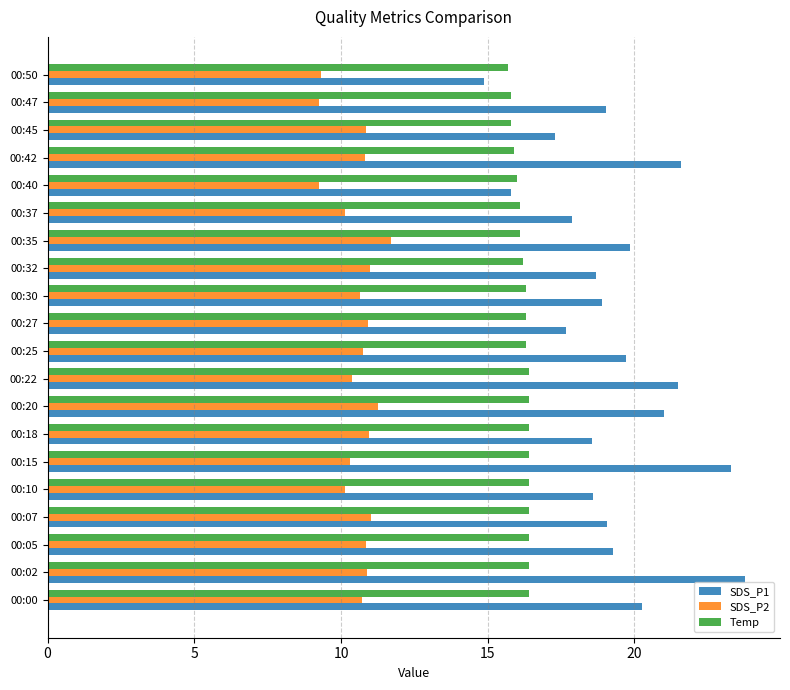

True or false: SDS_P2 has a value of 4.0 at 00:25.

False